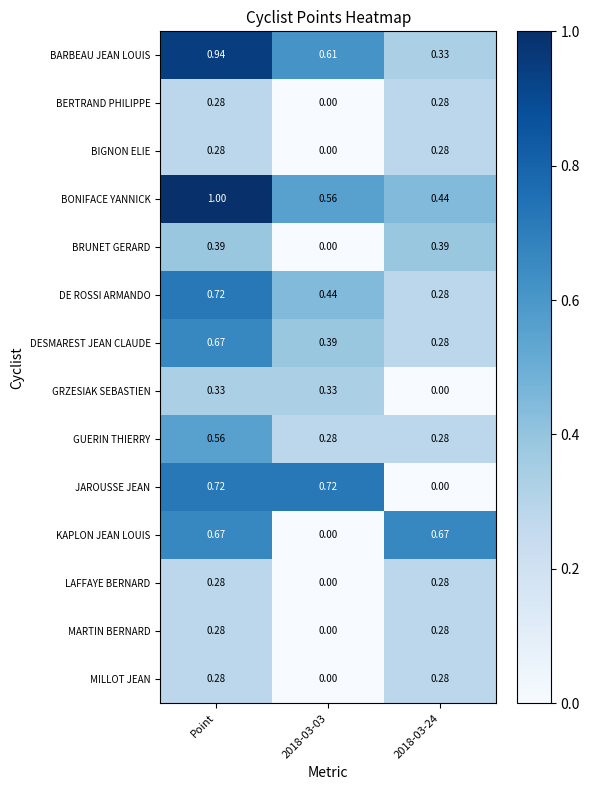

Which label corresponds to the largest value in the chart?

Point